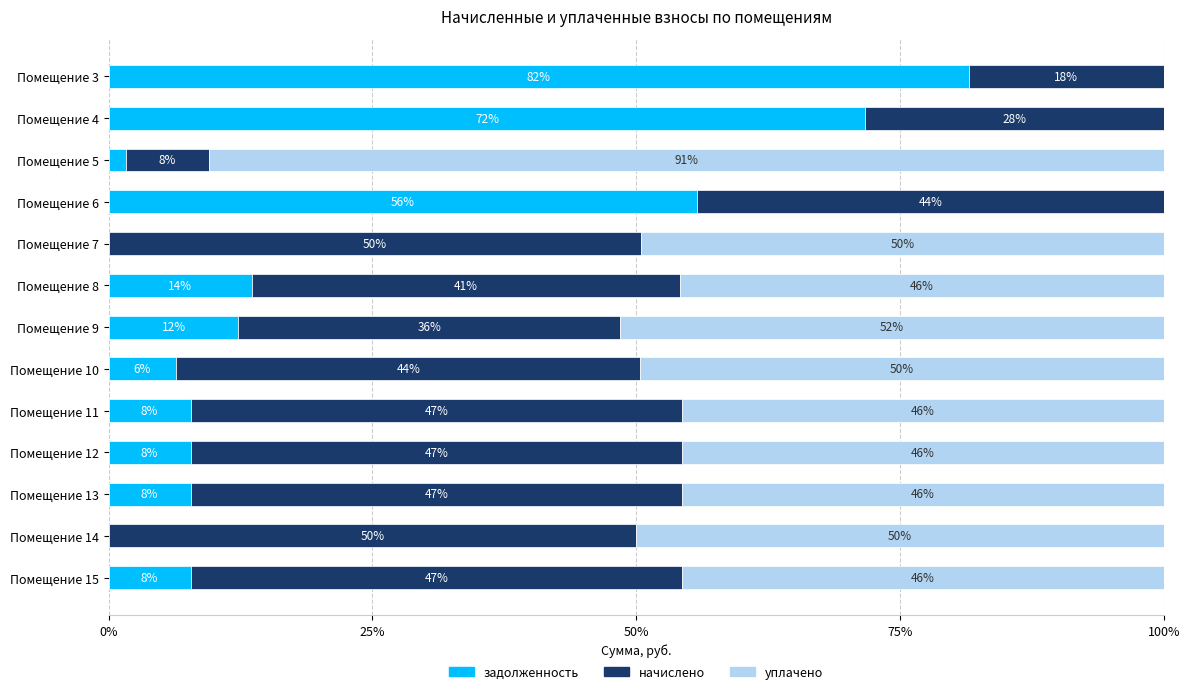

Reading right to left, list all the values displayed in this chart.

задолженность: 7.8	0.0	7.8	7.8	7.8	6.4	12.3	13.5	0.0	55.7	1.7	71.7	81.5
начислено: 46.6	50.0	46.6	46.6	46.6	44.0	36.2	40.6	50.5	44.3	7.8	28.3	18.5
уплачено: 45.7	50.0	45.7	45.7	45.7	49.6	51.5	45.8	49.5	0.0	90.5	0.0	0.0